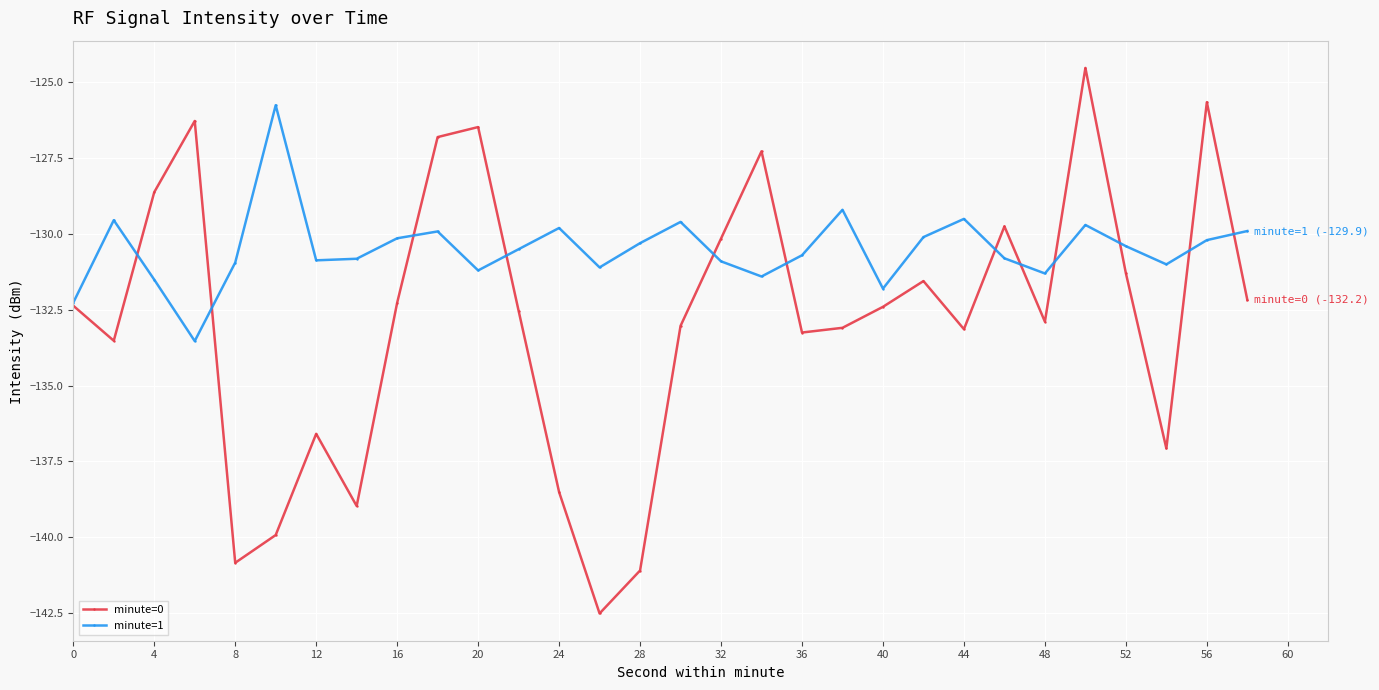

Rank the series by their average value, from lowest to highest.

minute=0, minute=1